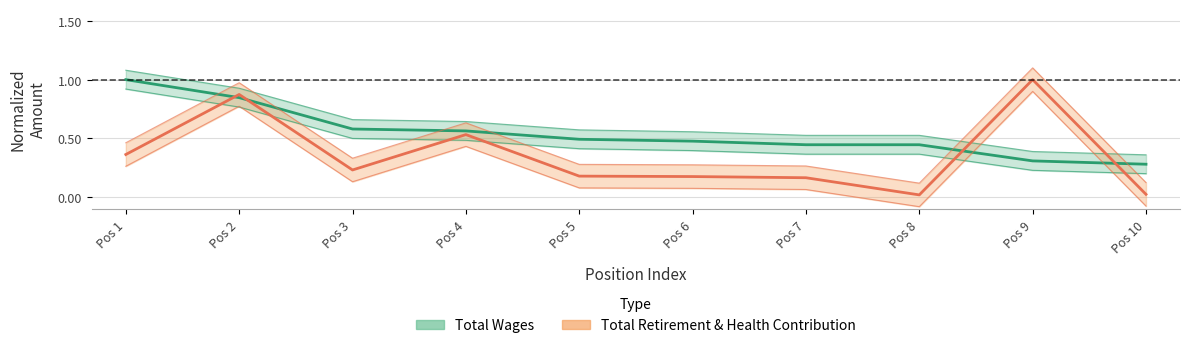

What is the sum of all Total Retirement & Health Contribution values?

3.6